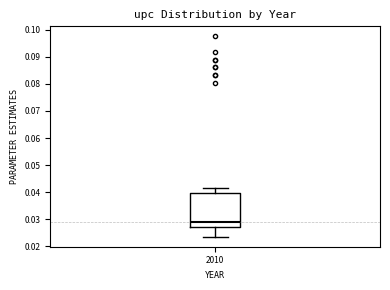

Transcribe this box plot: give where the median line is, the range the box spans, and where the two whiskers end, as read against the y-axis. The values are not printed on the chart, so give them approximately, as read against the axis.

median 0.029, box 0.027 to 0.040, whiskers 0.024 to 0.042